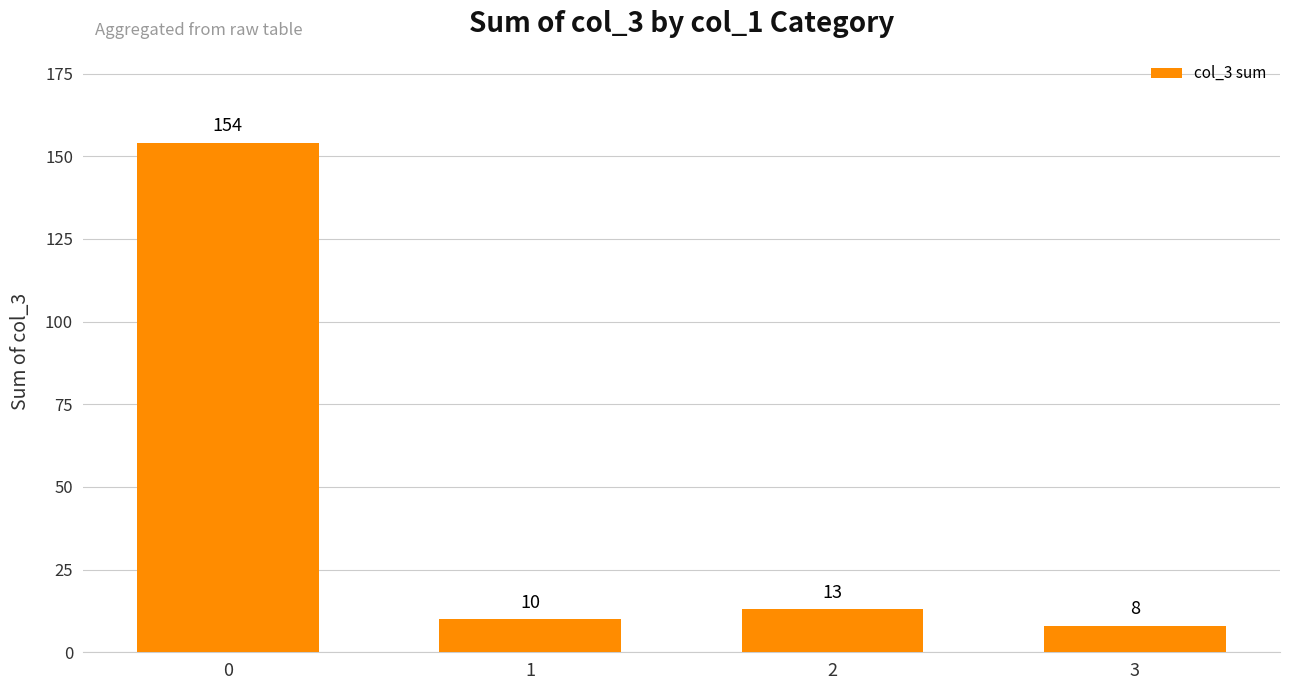

Rank the categories by value from highest to lowest.

0, 2, 1, 3